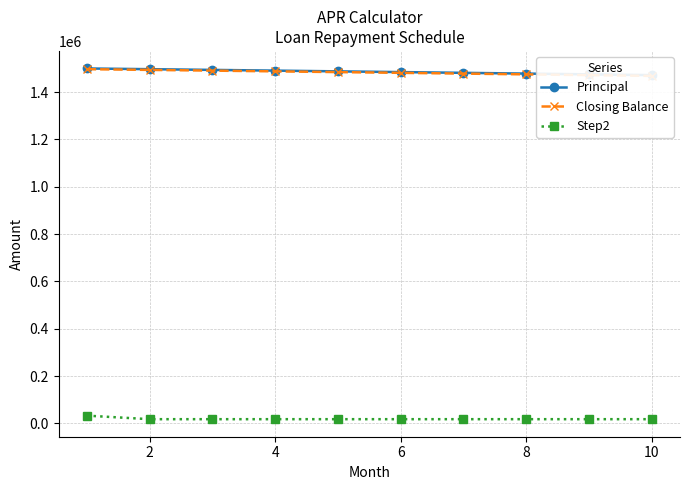

True or false: Closing Balance and Step2 cross at least once.

False